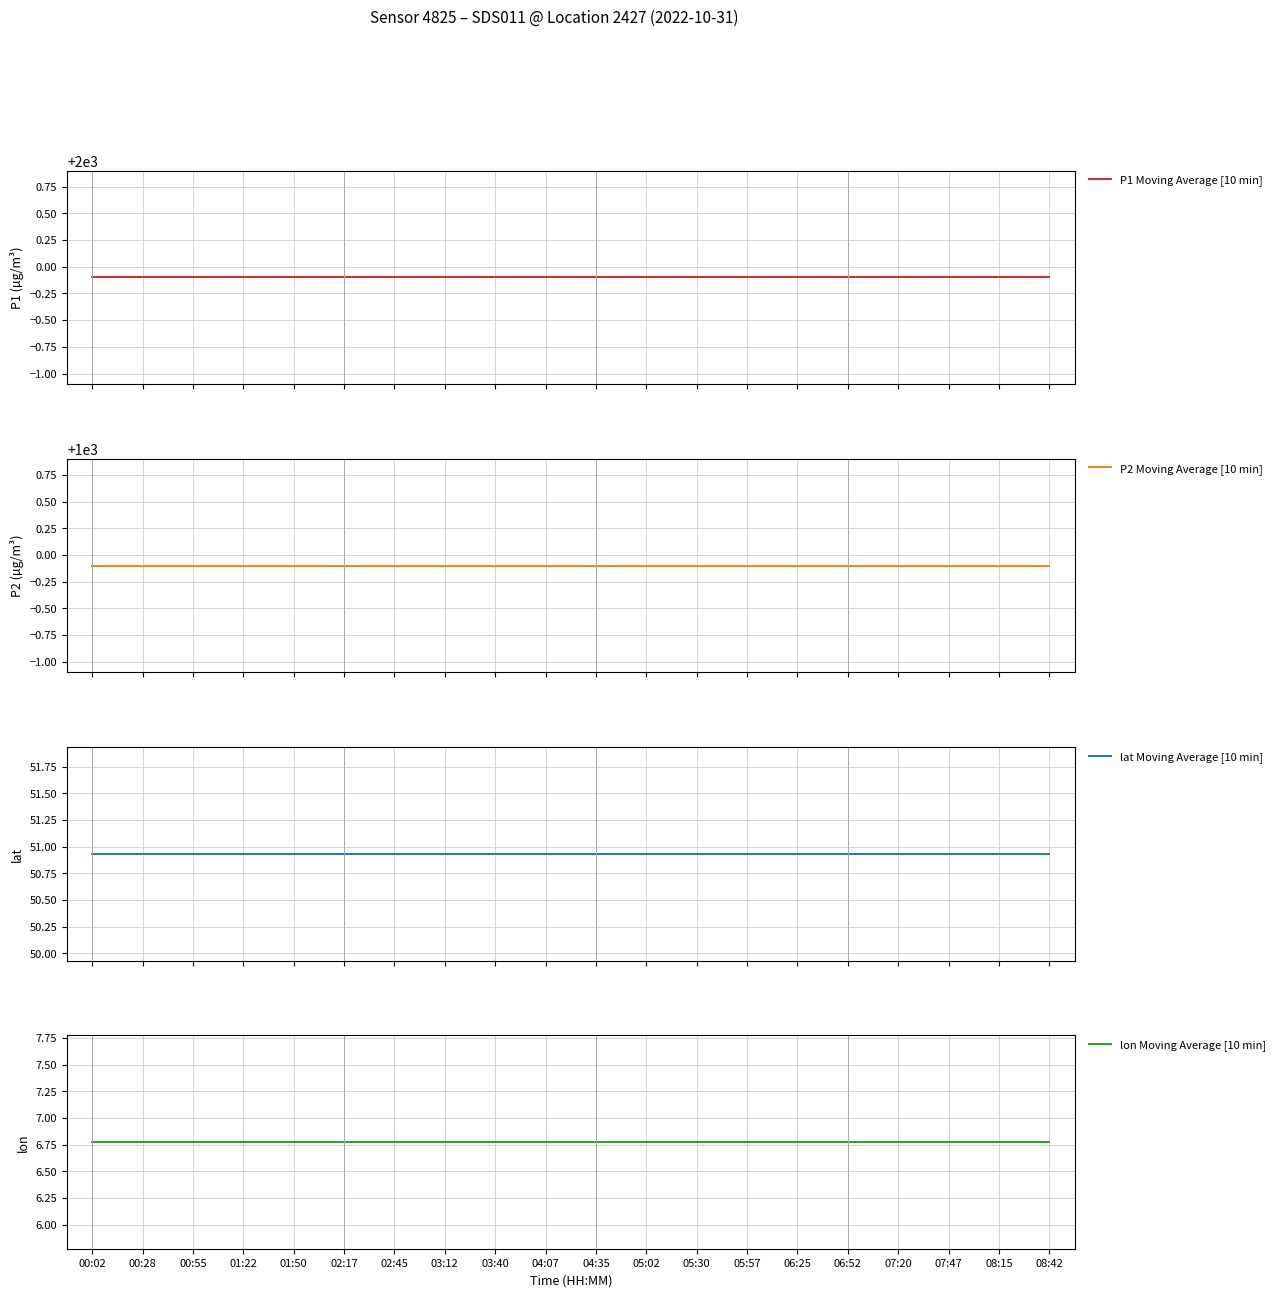

True or false: lat Moving Average [10 min] and P1 Moving Average [10 min] cross at least once.

False